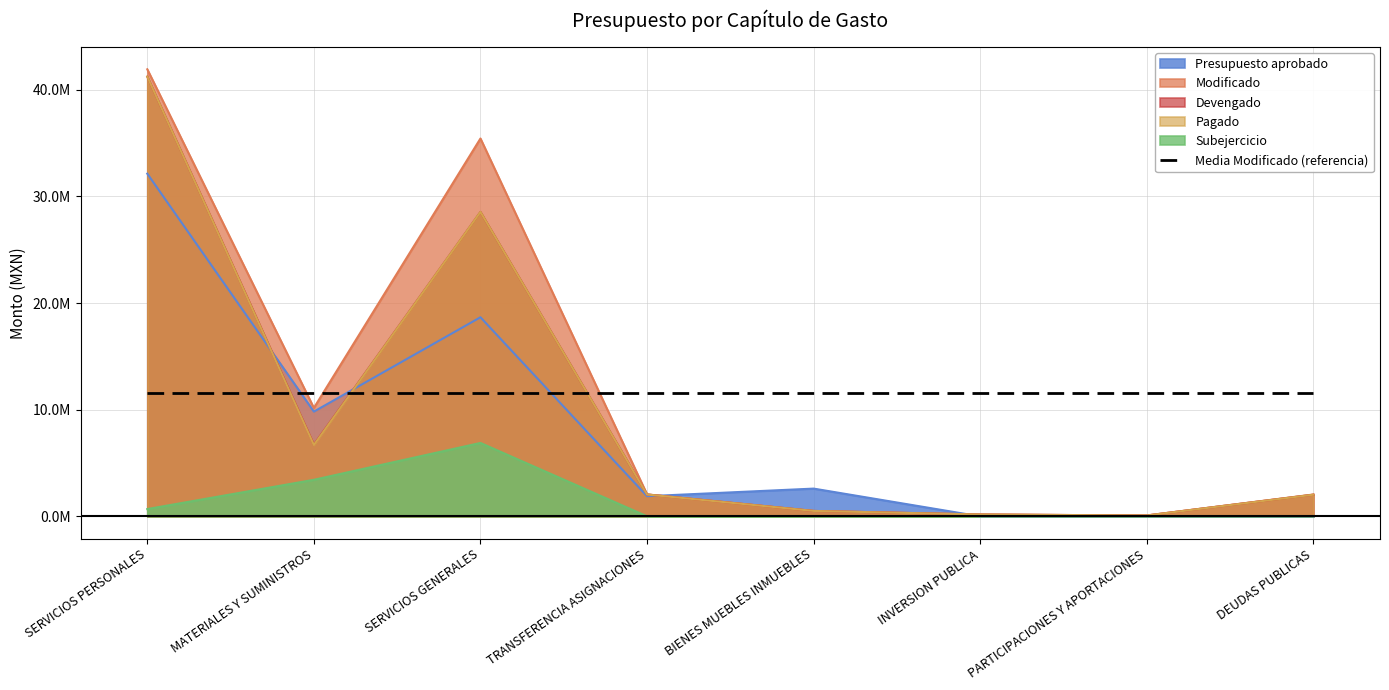

What is the difference between the maximum and minimum values in the Modificado series?

41819032.3